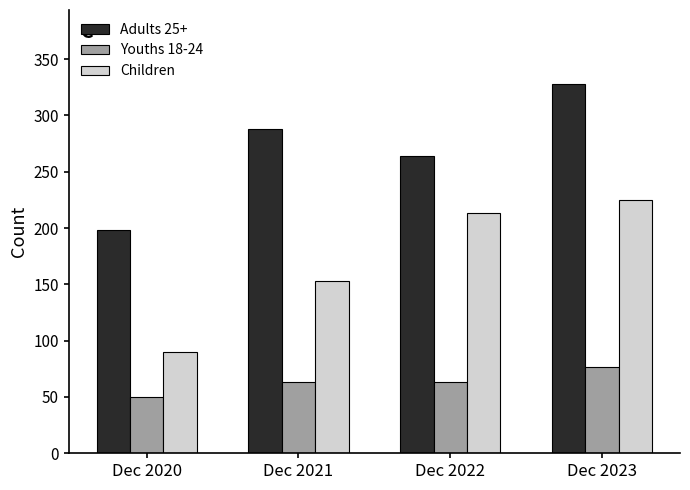

Rank the series by their maximum value, from lowest to highest.

Youths 18-24, Children, Adults 25+